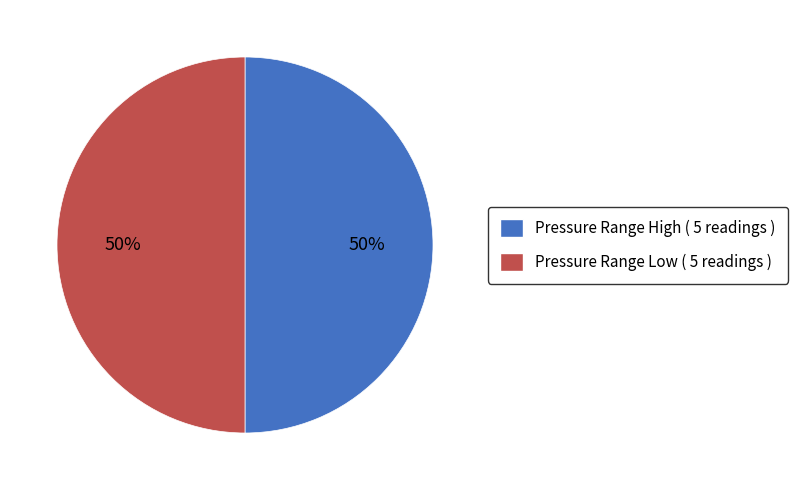

To the nearest percent, what is the combined percentage of Pressure Range Low ( 5 readings ) and Pressure Range High ( 5 readings )?

100%